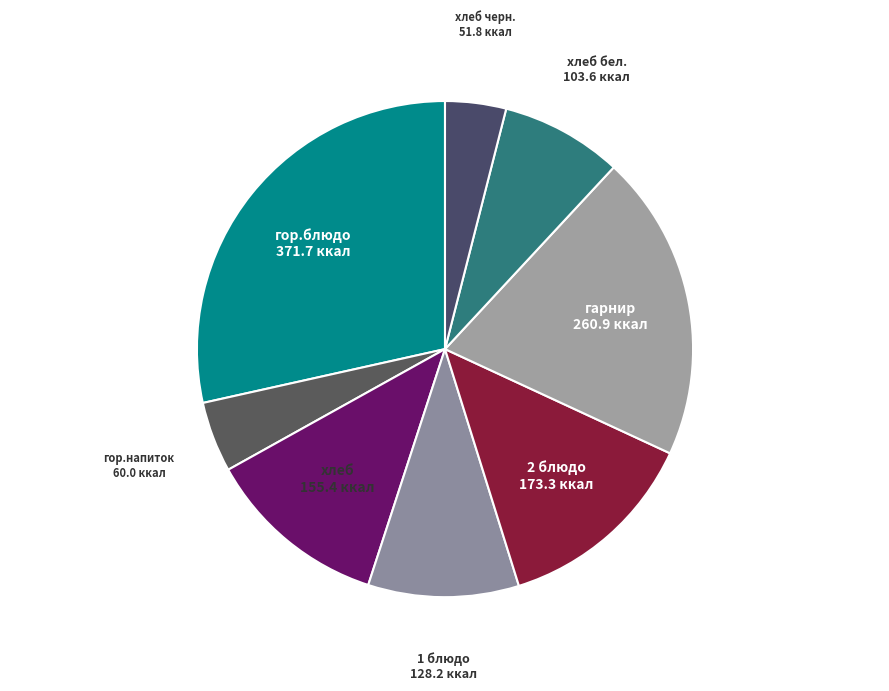

Which slice is the largest?

гор.блюдо